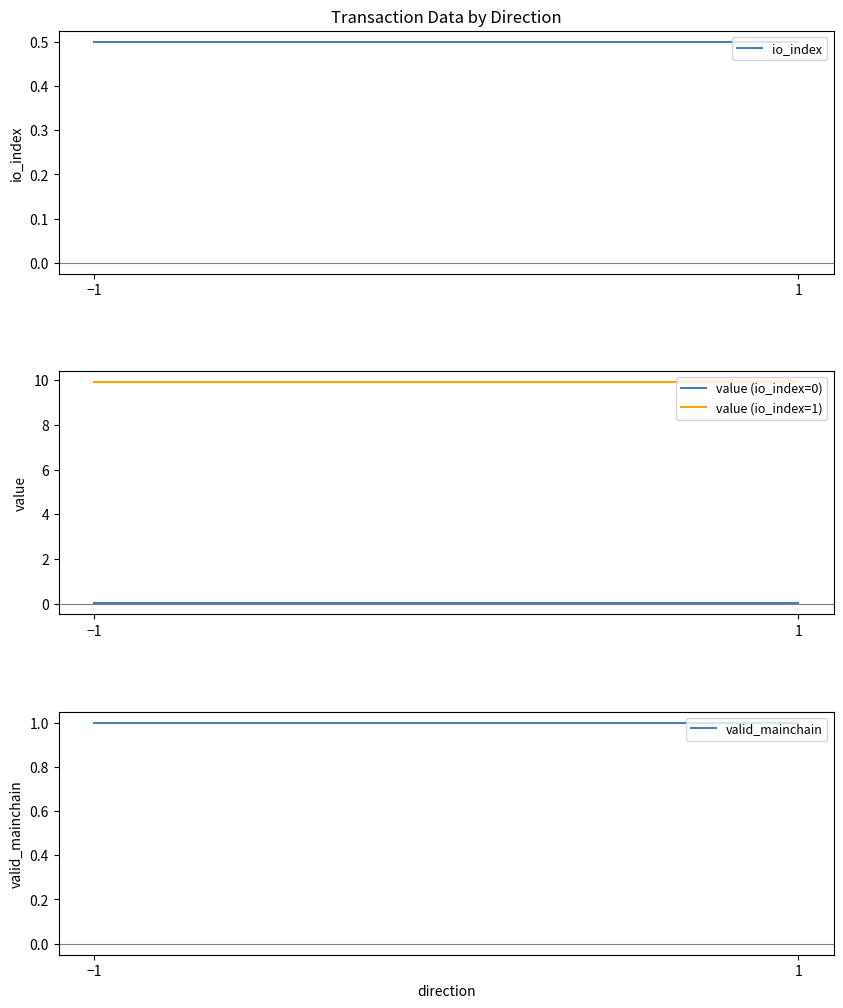

Between −1 and 1, which series saw the biggest shift?

io_index